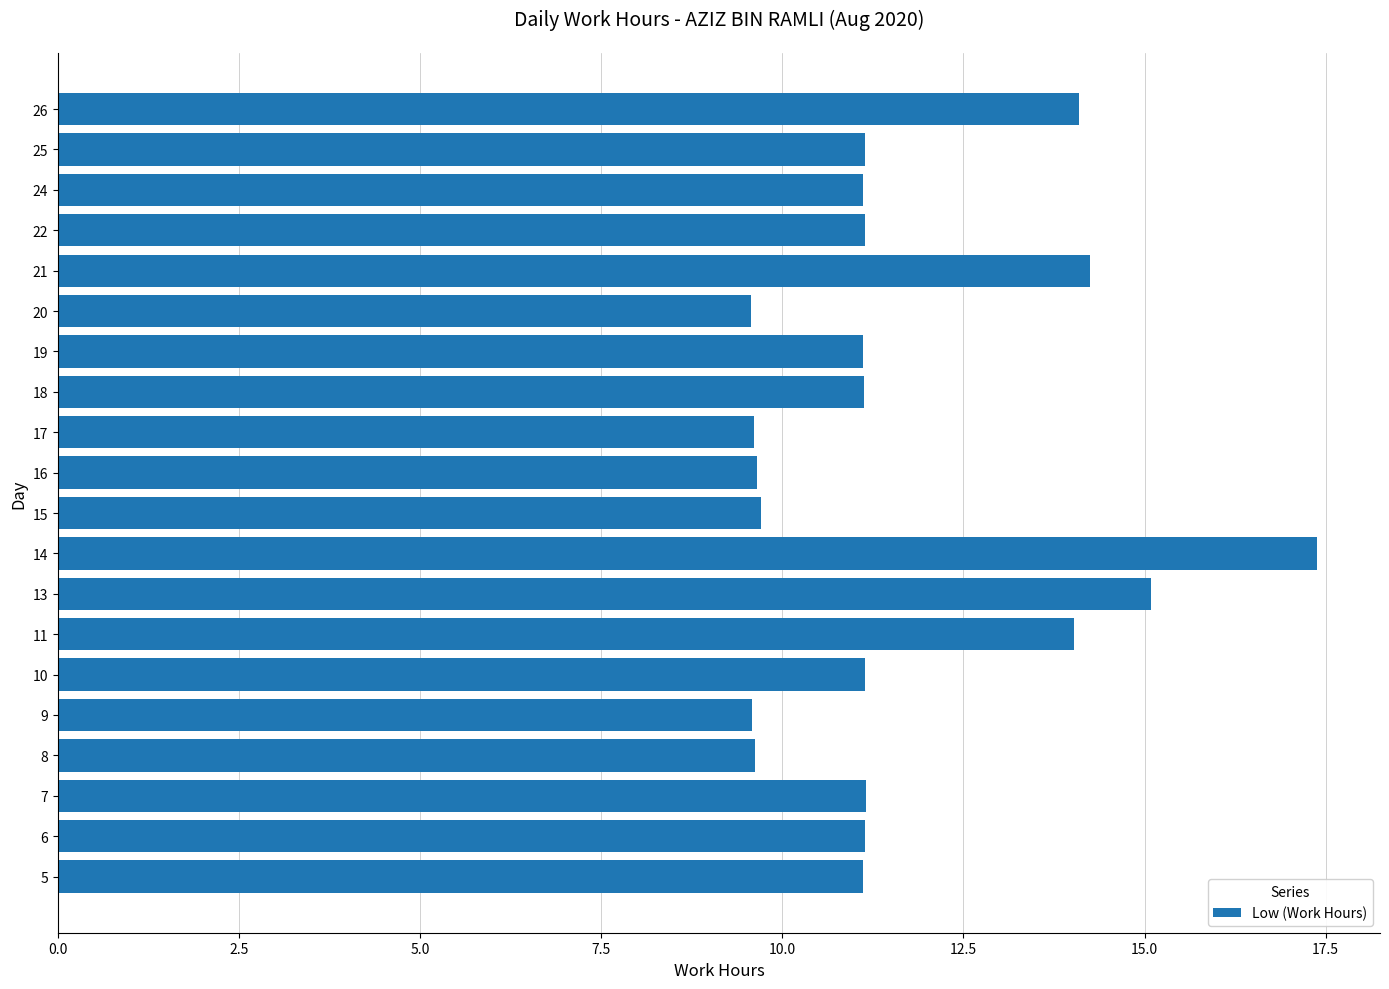

What is the ratio of the value at 17 to the value at 18?

0.9